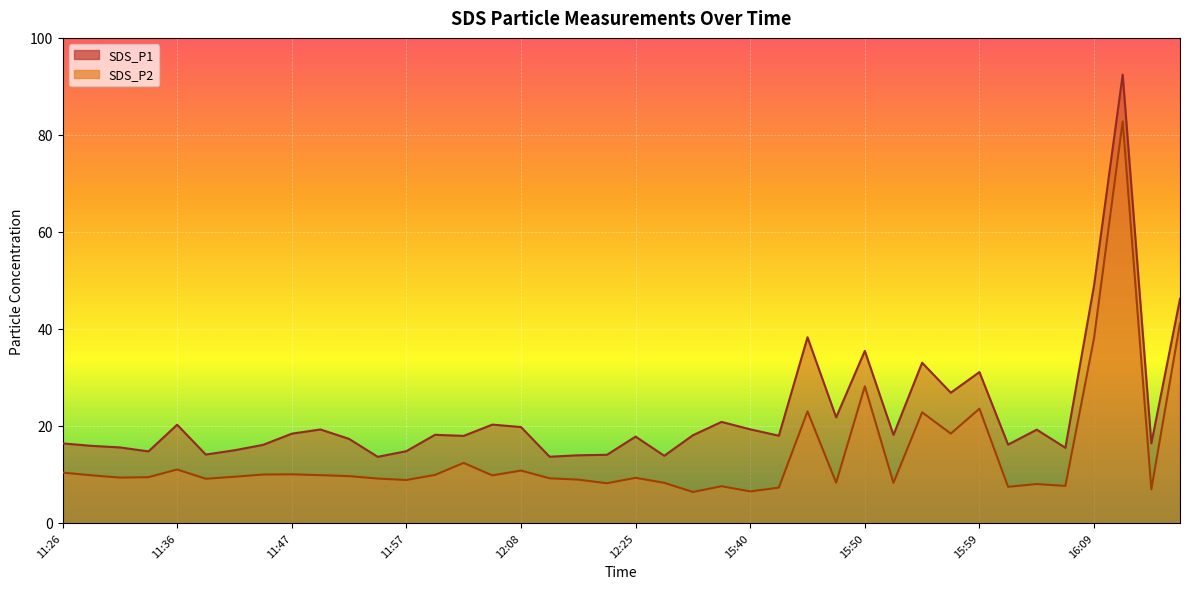

Reading right to left, what are all the values shown in this chart?

SDS_P1: 46.2	16.4	92.4	49.0	15.5	19.2	16.1	31.1	26.9	33.0	18.1	35.5	21.8	38.3	18.0	19.3	20.8	18.1	13.8	17.8	14.1	13.9	13.7	19.8	20.3	17.9	18.2	14.8	13.6	17.3	19.3	18.4	16.1	15.0	14.1	20.2	14.8	15.6	15.9	16.4
SDS_P2: 41.2	6.9	82.8	38.1	7.6	8.0	7.5	23.6	18.4	22.8	8.3	28.2	8.3	23.0	7.3	6.5	7.6	6.4	8.3	9.3	8.2	8.9	9.2	10.8	9.8	12.4	9.9	8.8	9.2	9.7	9.8	10.0	10.0	9.5	9.1	11.0	9.4	9.3	9.8	10.4